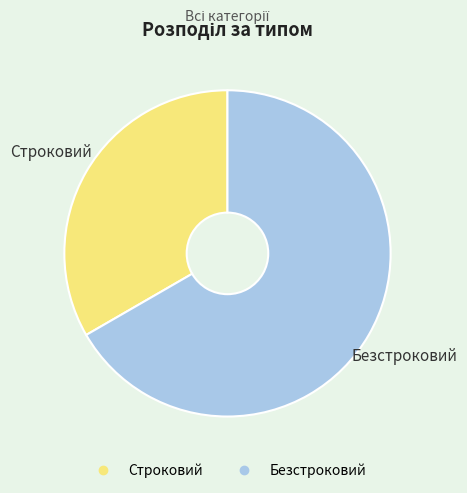

Approximately how many times larger is the value at Строковий compared to Безстроковий?

0.5